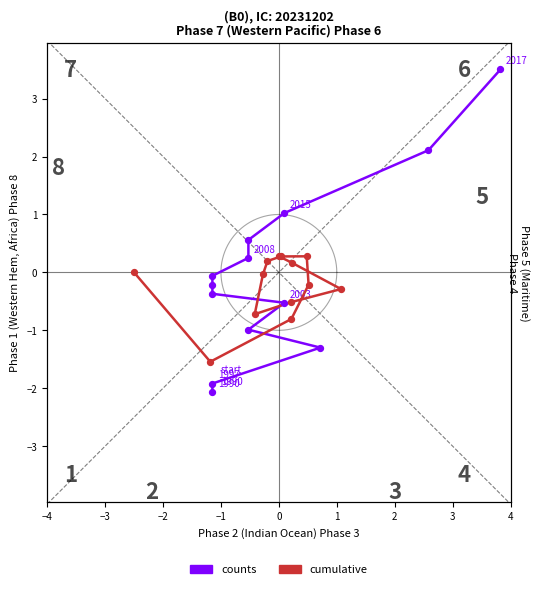

At how many categories does at least one series exceed 0?

9